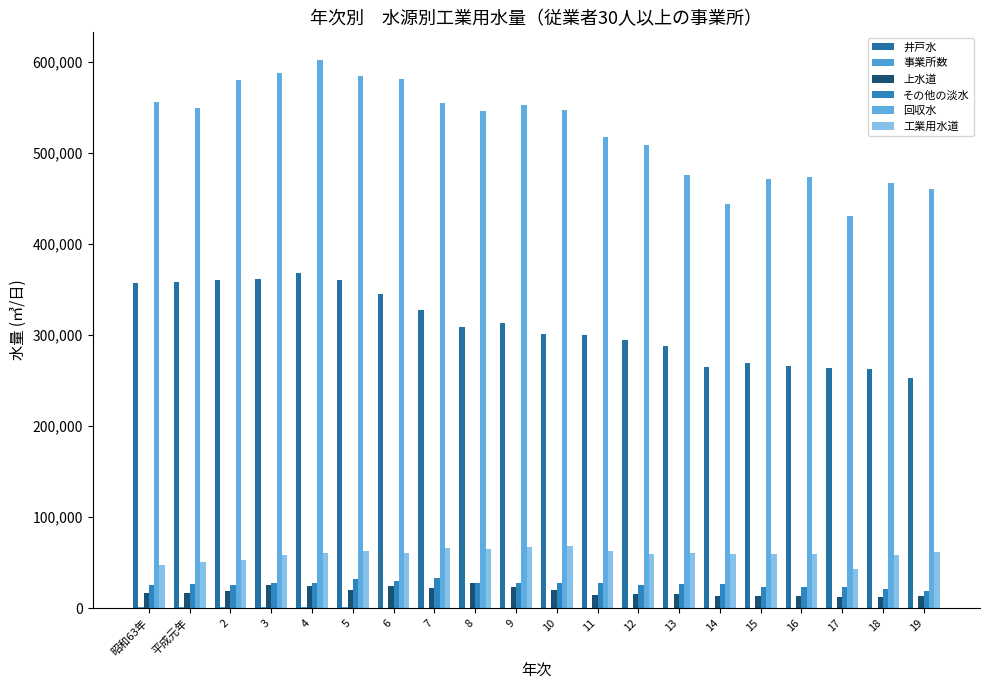

How many data points does each series have?

20